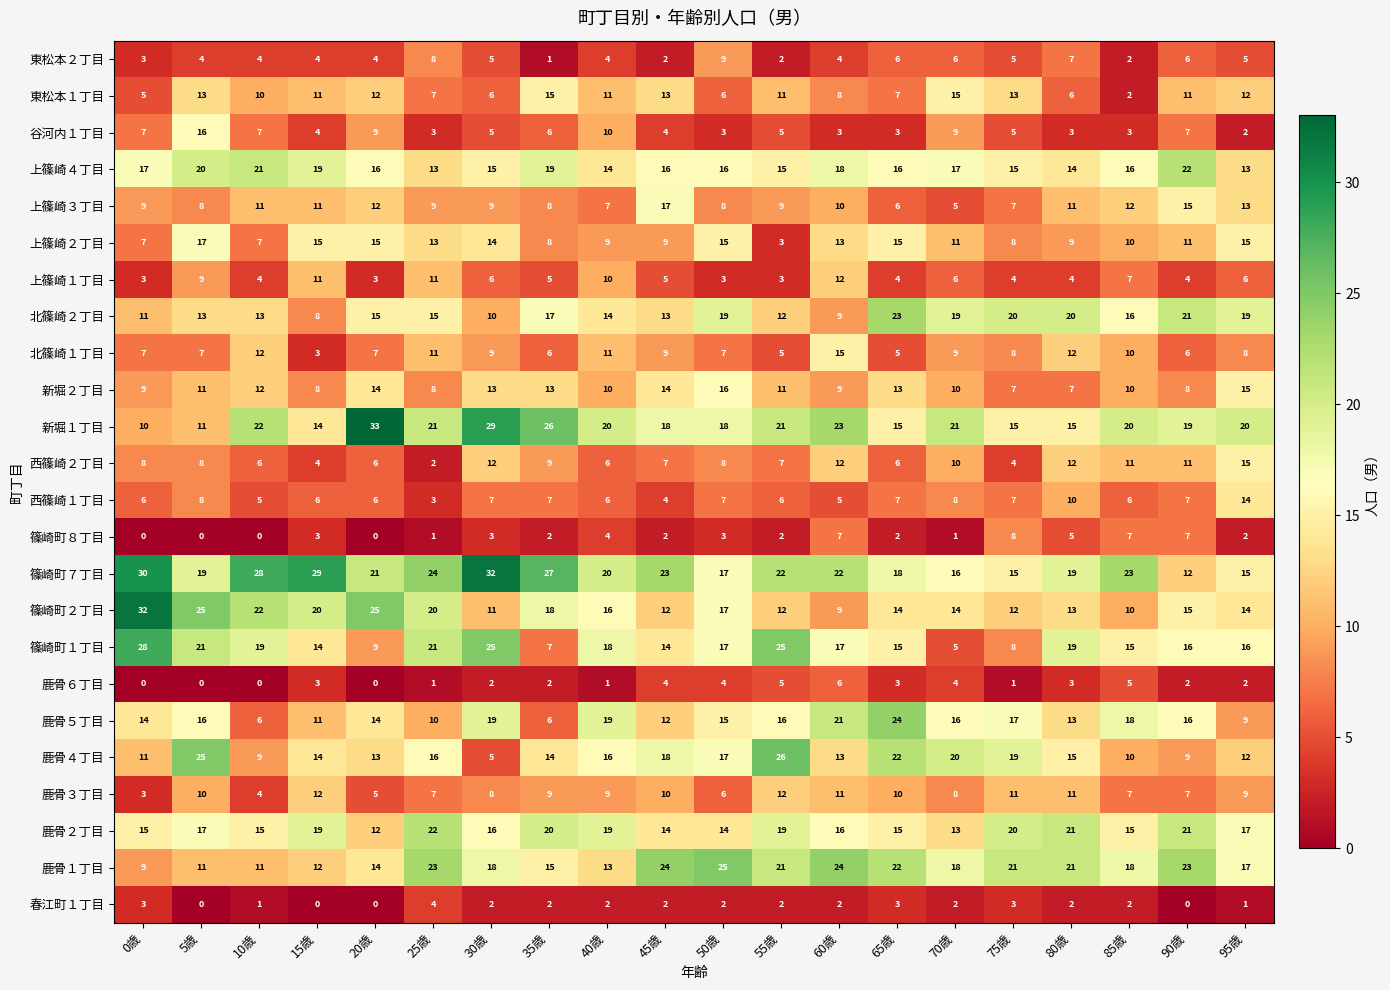

Read the 鹿骨５丁目 value at 50歳, to the nearest 10.

20